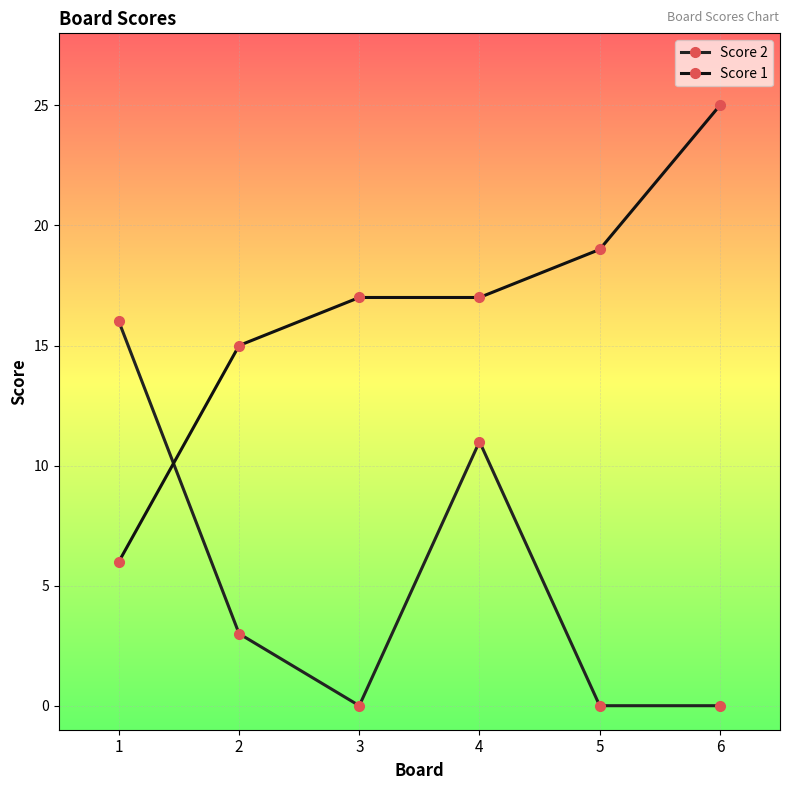

Does the chart have visible grid lines?

Yes